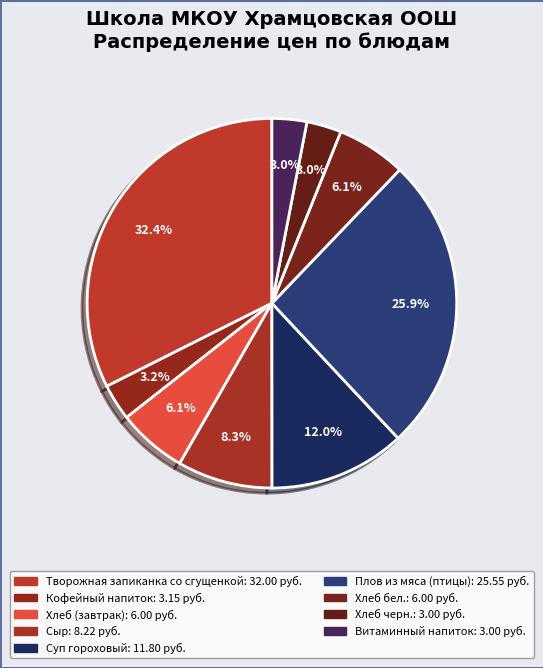

Is it true that Кофейный напиток is 1% of the pie?

False